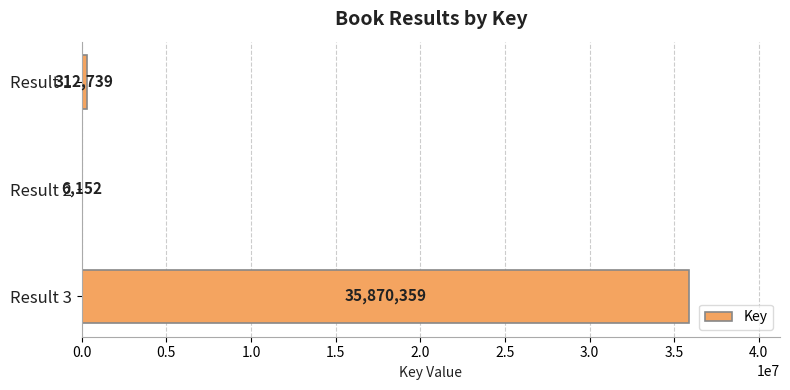

At which category does the chart reach its peak across all series?

Result 3